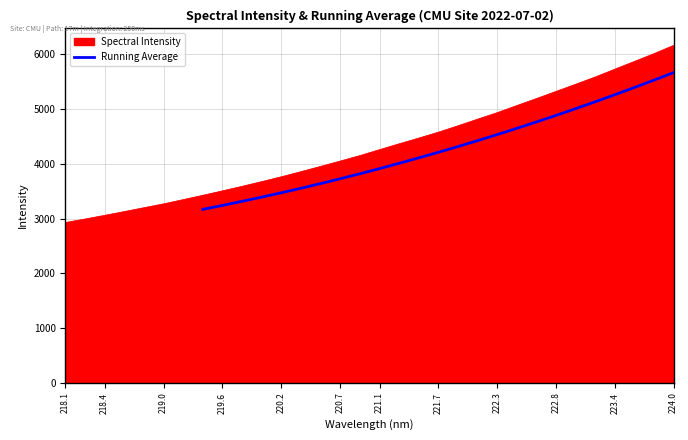

What is the maximum value for Running Average?

5669.1